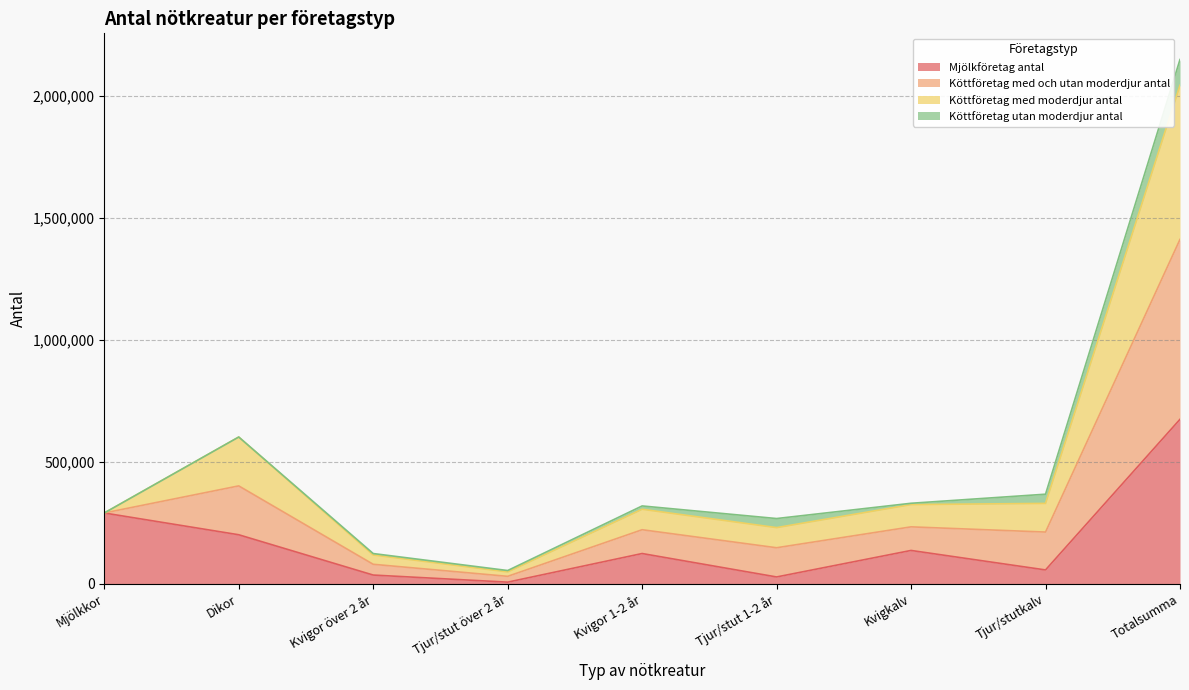

What is the highest value of the Mjölkföretag antal series?

673244